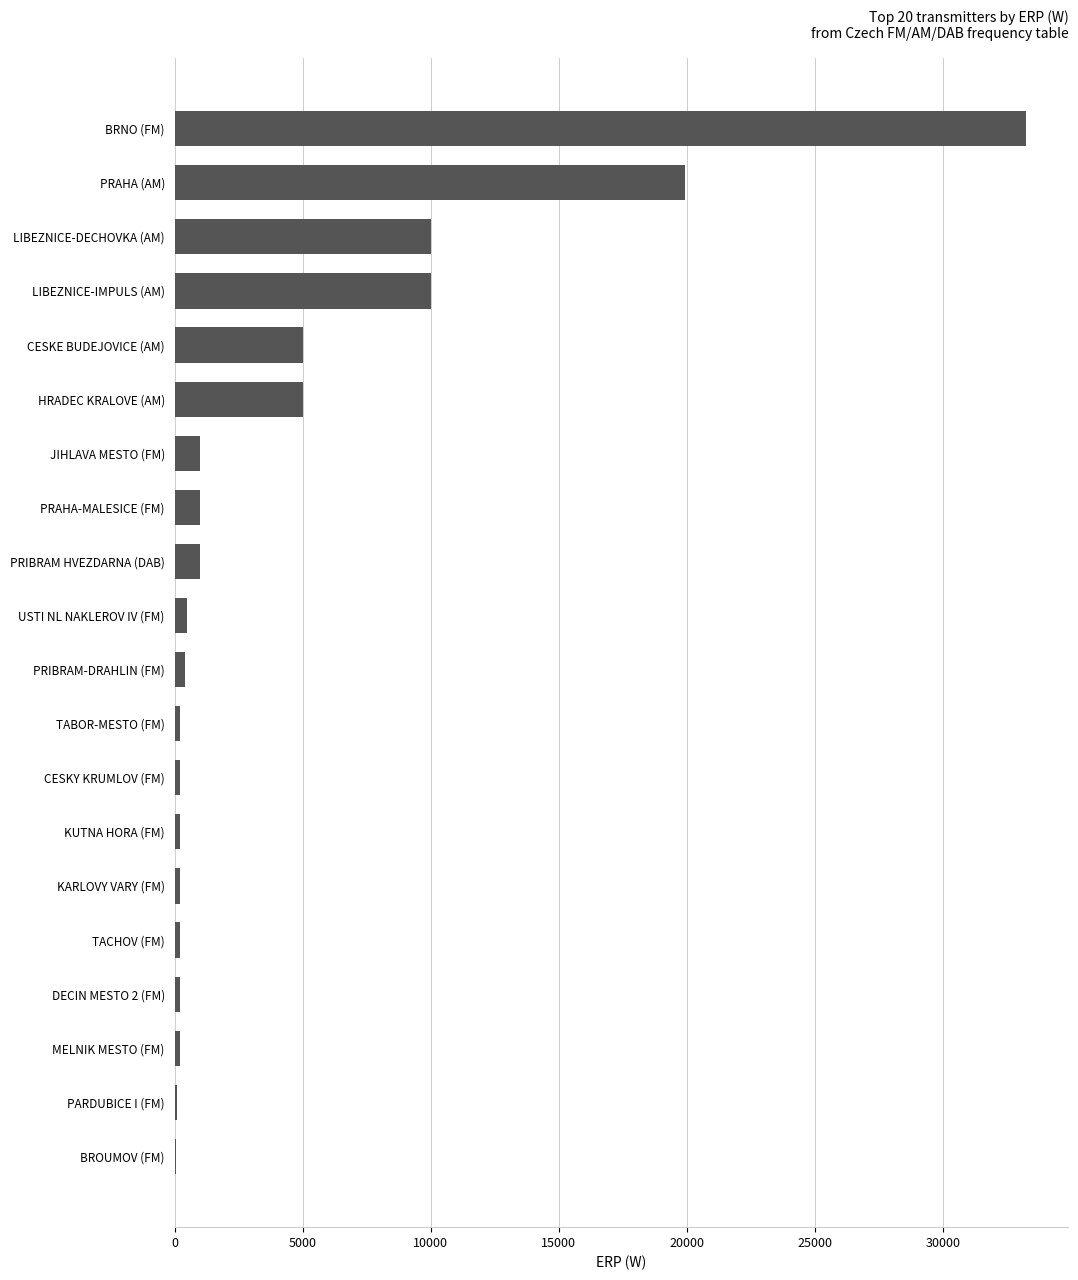

What is the sum of the values at LIBEZNICE-DECHOVKA (AM) and HRADEC KRALOVE (AM)?

15011.0